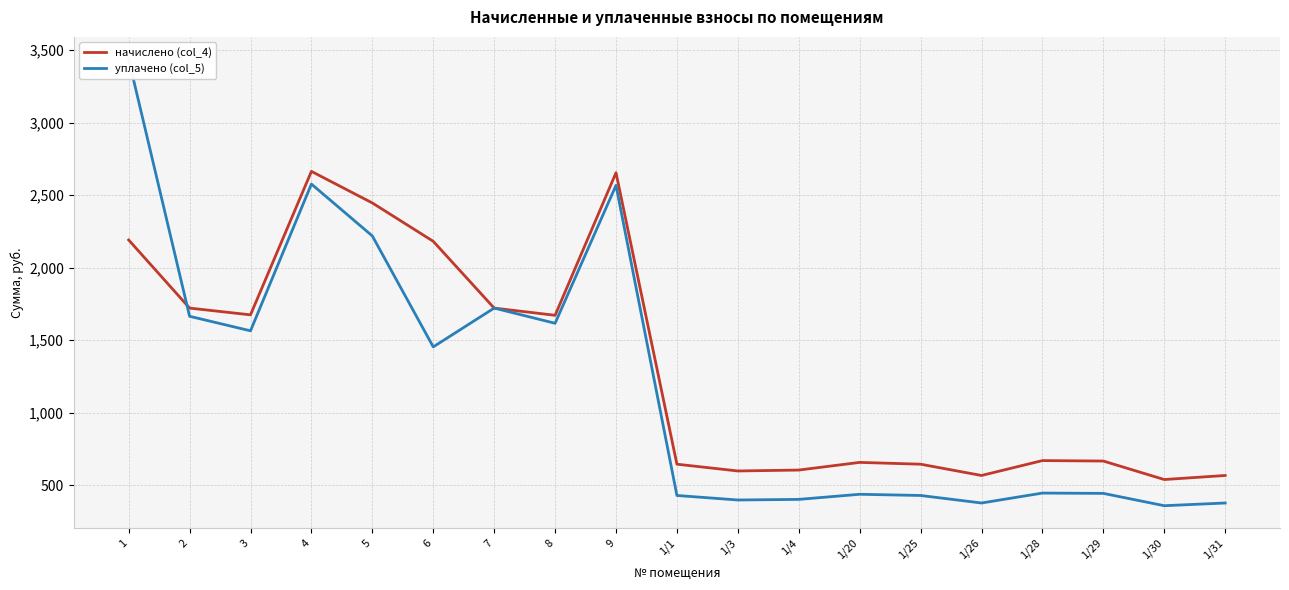

What is the sum of all начислено (col_4) values?

25103.3